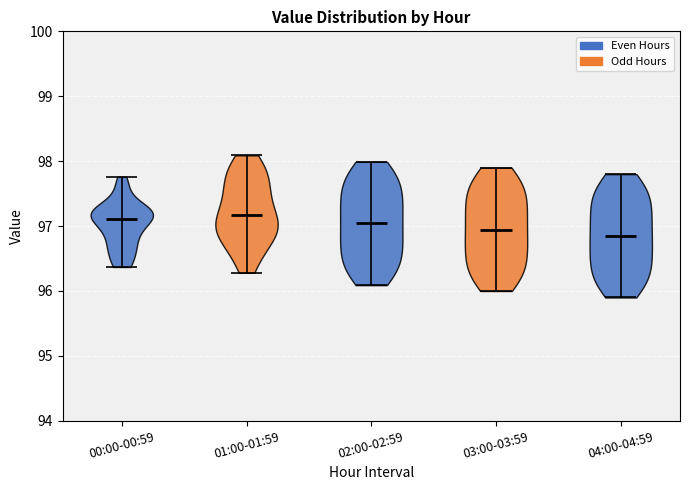

Reading left to right, read every violin against the y-axis: where its median line is, and the lowest and highest points it reaches. The values are not printed on the chart, so give them approximately, as read against the axis.

00:00-00:59: median line 97.1, lowest point 96.4, highest point 97.8
01:00-01:59: median line 97.2, lowest point 96.3, highest point 98.1
02:00-02:59: median line 97.0, lowest point 96.1, highest point 98.0
03:00-03:59: median line 96.9, lowest point 96.0, highest point 97.9
04:00-04:59: median line 96.9, lowest point 95.9, highest point 97.8